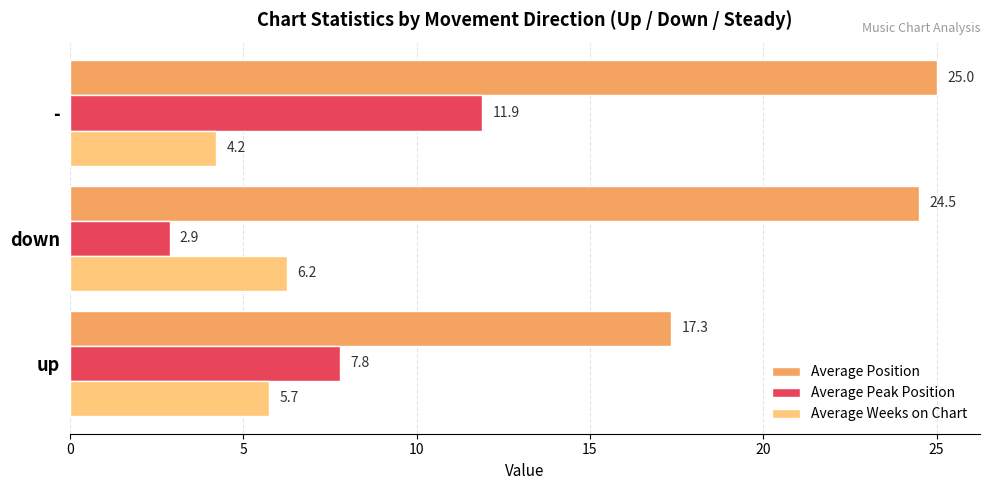

Rank the series by their maximum value, from lowest to highest.

Average Weeks on Chart, Average Peak Position, Average Position